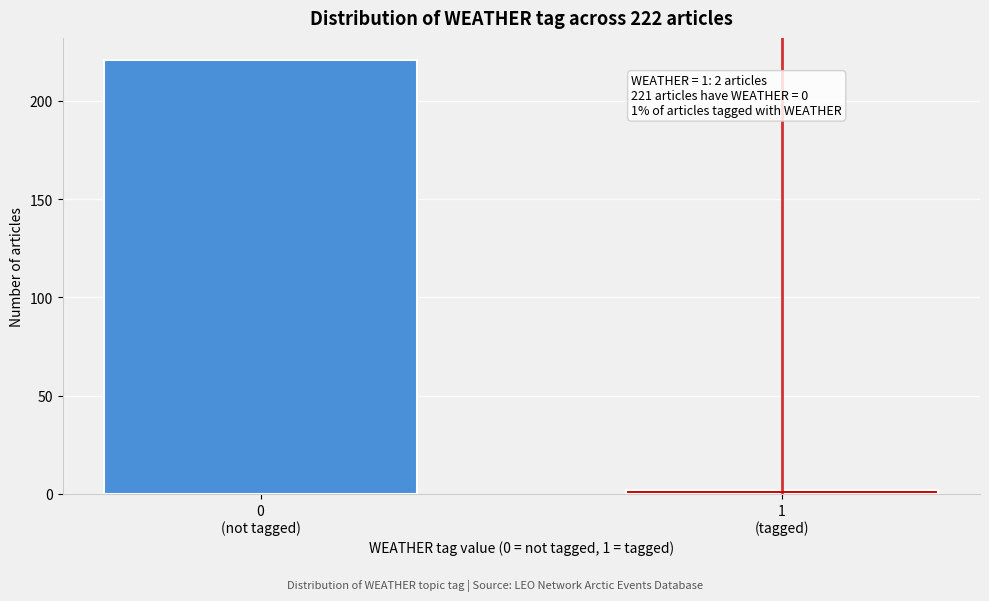

Reading left to right, list all the values displayed in this chart.

221	2